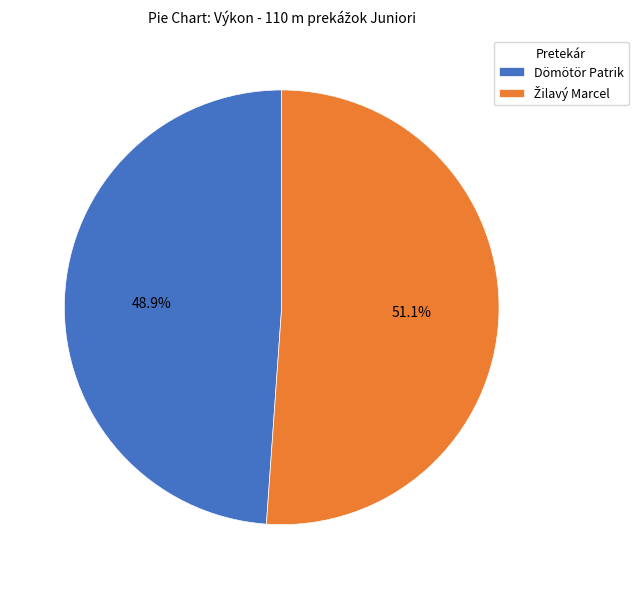

How much of the chart is everything except Dömötör Patrik?

51.1%